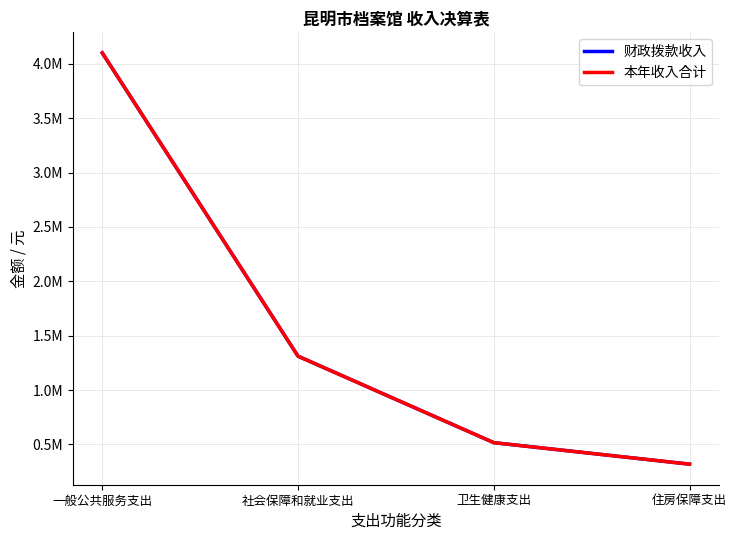

Where is 财政拨款收入 nearest to the value 2209811?

社会保障和就业支出